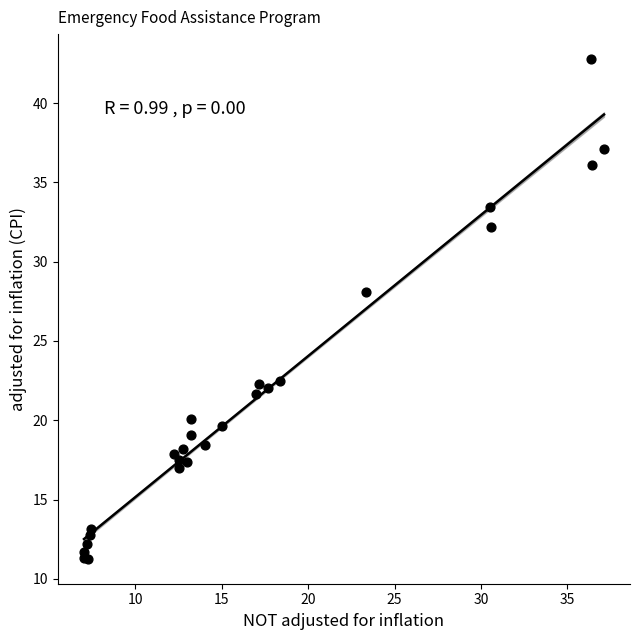

What Y value in the scatter plot is closest to 27?

28.1